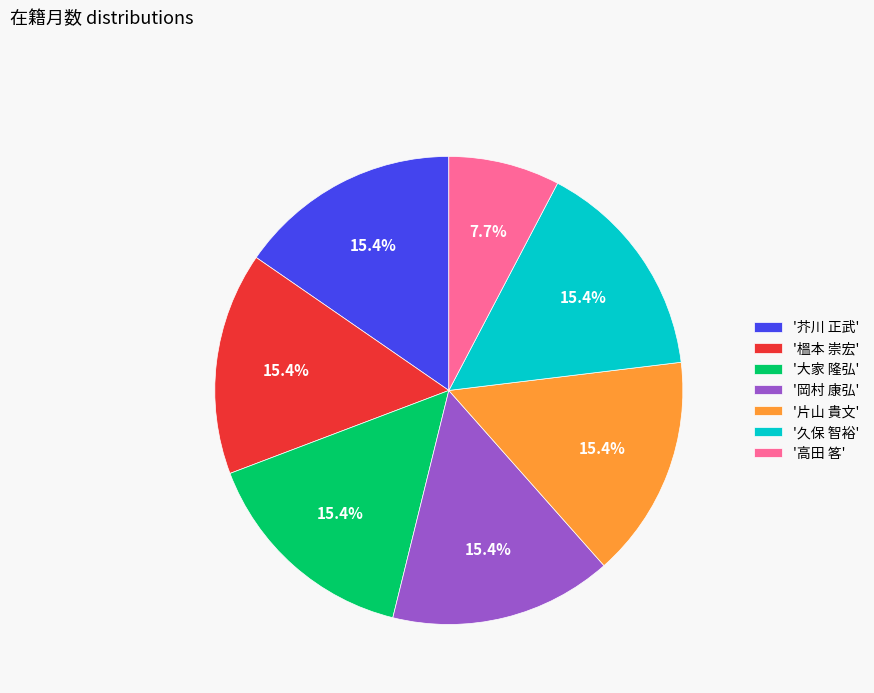

What is the ratio of the value at '岡村 康弘' to the value at '久保 智裕'?

1.0